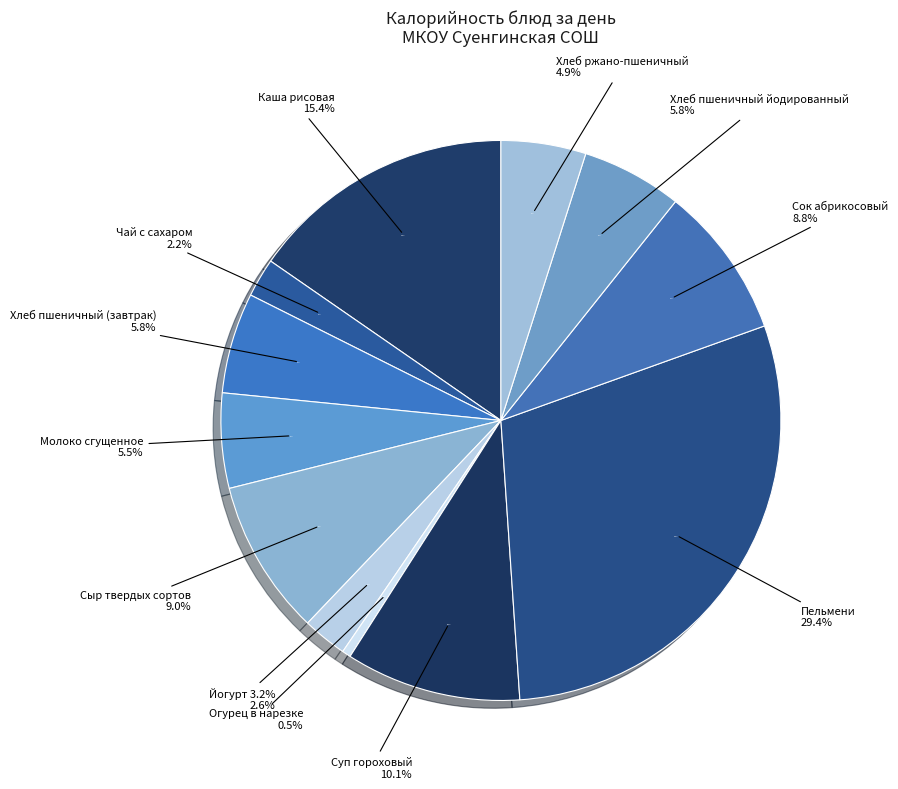

Rank the categories by value from highest to lowest.

Пельмени, Каша рисовая, Суп гороховый, Сыр твердых сортов, Сок абрикосовый, Хлеб пшеничный (завтрак), Хлеб пшеничный йодированный, Молоко сгущенное, Хлеб ржано-пшеничный, Йогурт 3.2%, Чай с сахаром, Огурец в нарезке